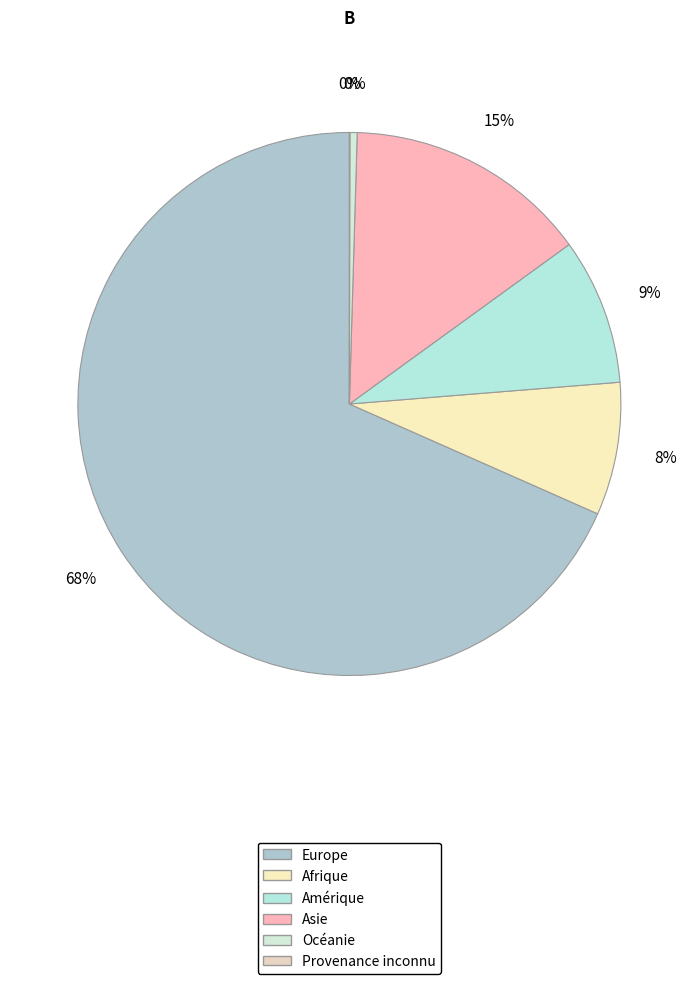

To the nearest percent, what portion does Amérique represent?

9%